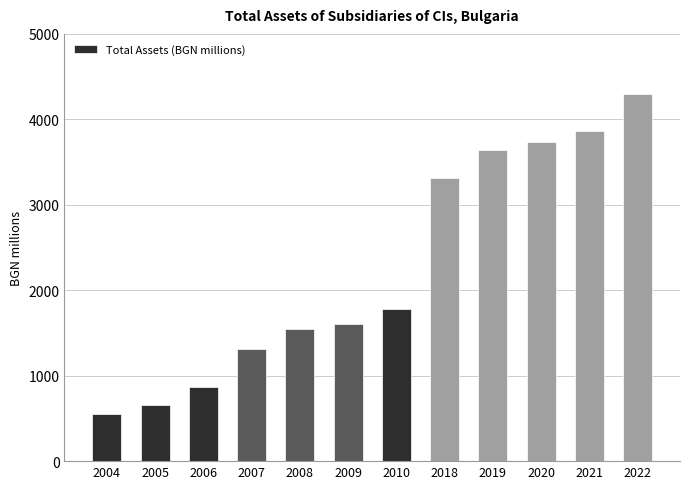

The chart shows a value of 1552 at 2008. True or false?

True